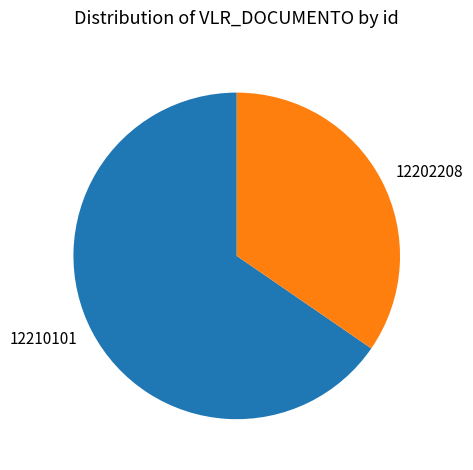

Is it true that 12210101 is 65% of the pie?

True